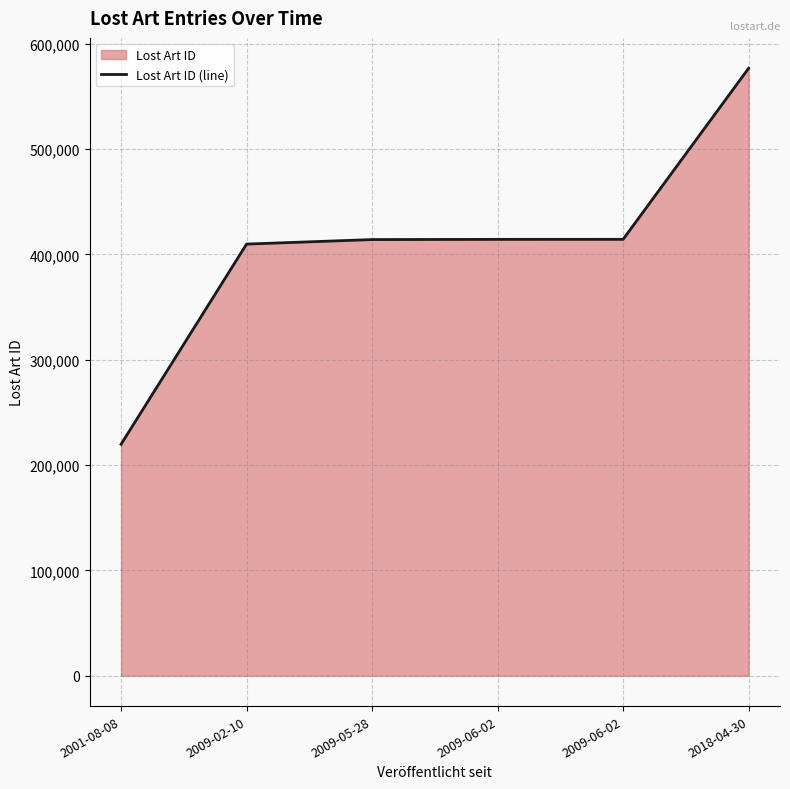

What is the value of the 2nd point from the left?

409760